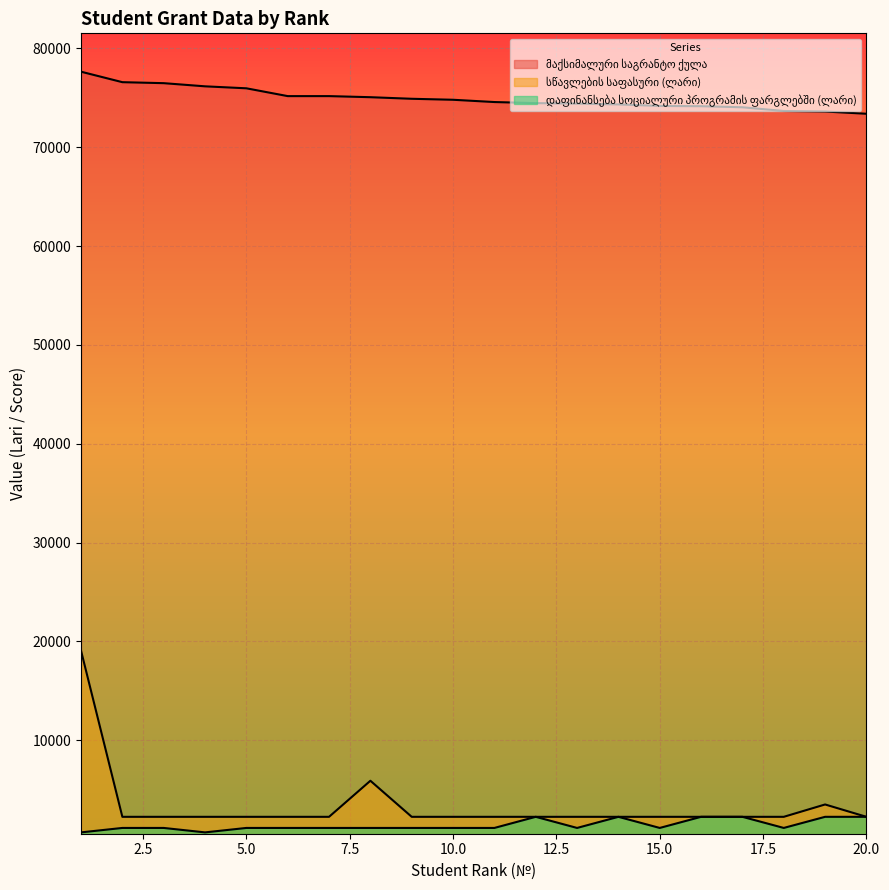

What is the difference between the maximum and second lowest values in the დაფინანსება სოციალური პროგრამის ფარგლებში (ლარი) series?

1575